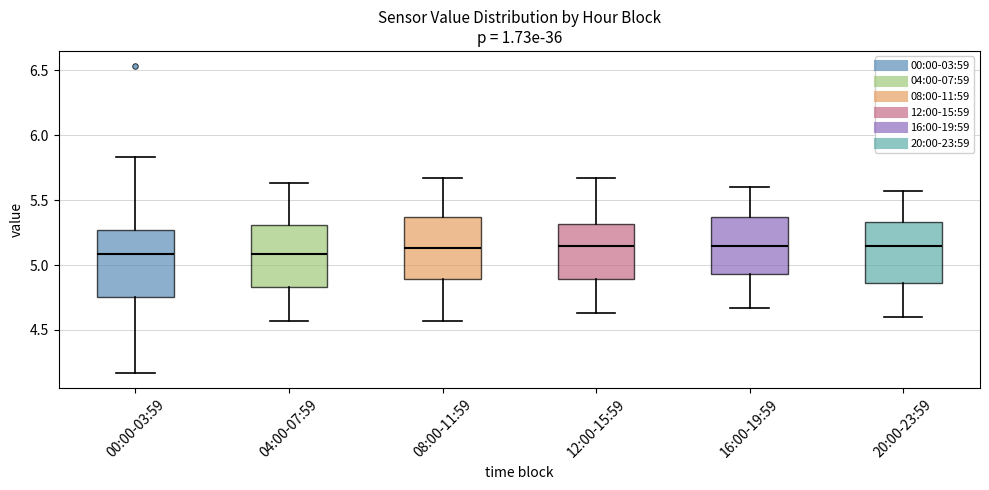

Reading left to right, read every box against the y-axis: the position of its median line, the range the box covers, and the ends of its whiskers. The values are not printed on the chart, so give them approximately, as read against the axis.

00:00-03:59: median 5.10, box 4.75 to 5.25, whiskers 4.15 to 5.85
04:00-07:59: median 5.10, box 4.85 to 5.30, whiskers 4.55 to 5.65
08:00-11:59: median 5.15, box 4.90 to 5.35, whiskers 4.55 to 5.65
12:00-15:59: median 5.15, box 4.90 to 5.30, whiskers 4.65 to 5.65
16:00-19:59: median 5.15, box 4.95 to 5.35, whiskers 4.65 to 5.60
20:00-23:59: median 5.15, box 4.85 to 5.35, whiskers 4.60 to 5.55